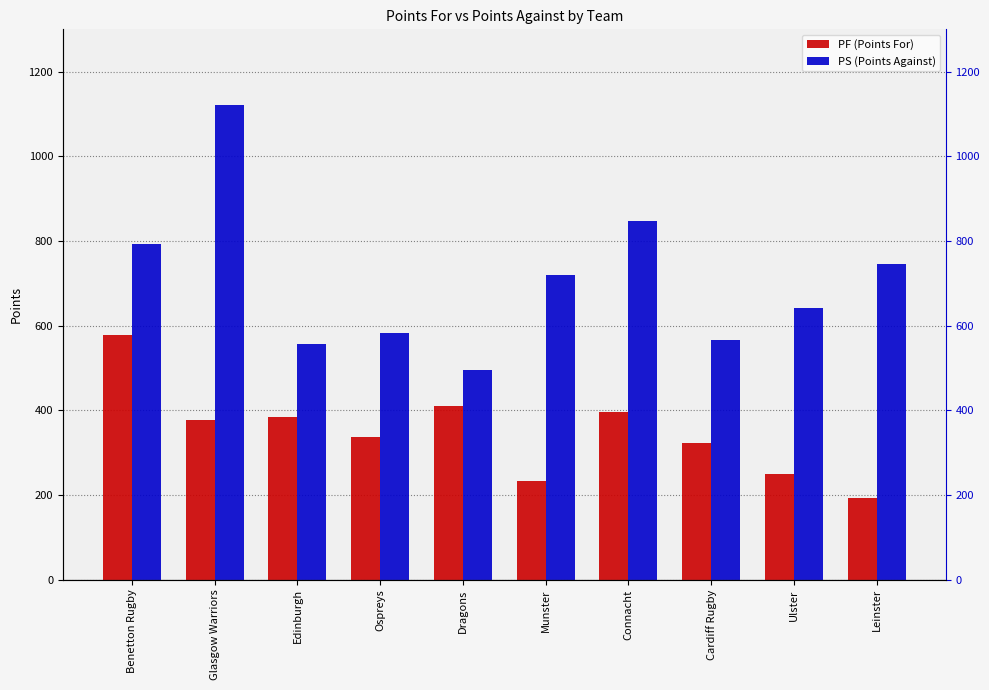

Are the bars horizontal?

No